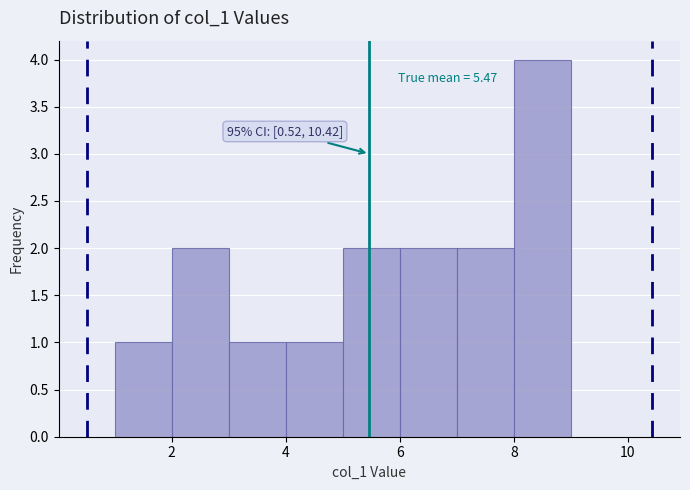

Over which range of the x-axis is the bar tallest?

8 to 9